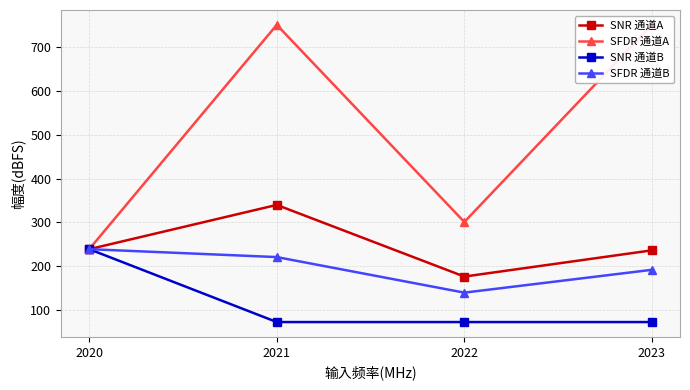

What is the difference between the maximum and second lowest values in the SFDR 通道B series?

47.0